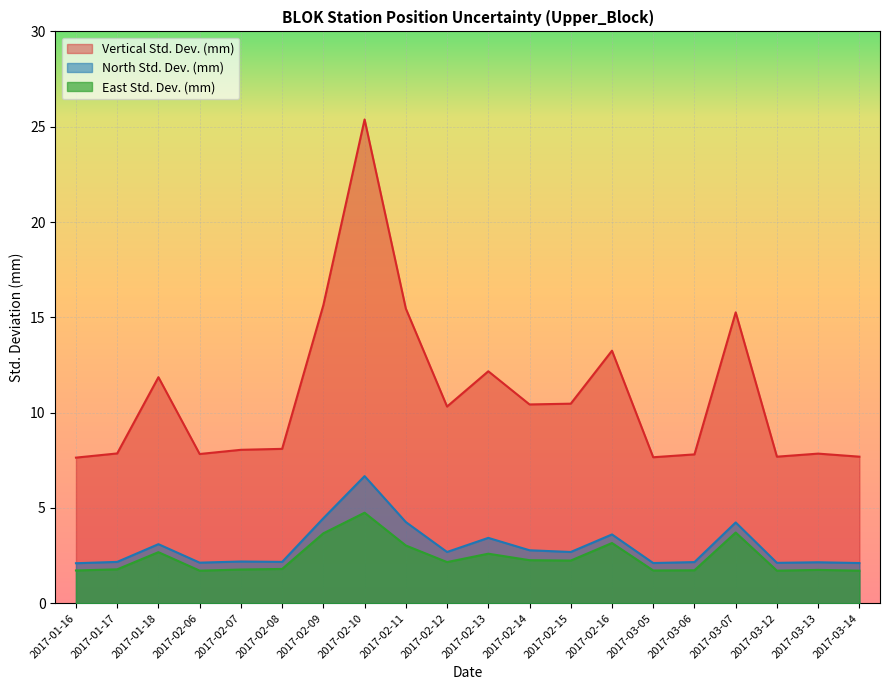

Is it true that East Std. Dev. (mm) equals 1.7 at 2017-03-06?

True